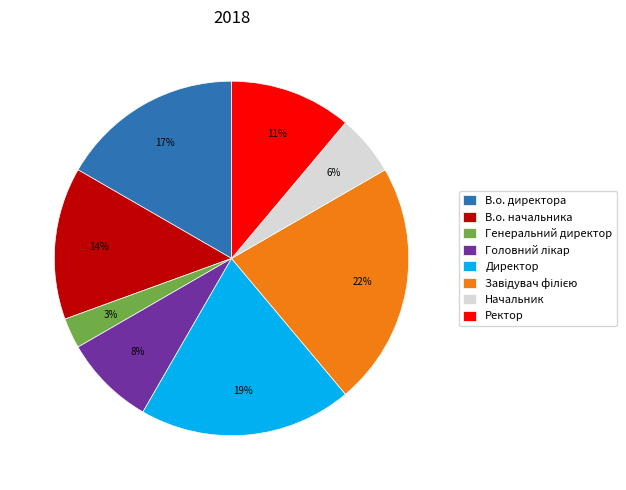

To the nearest percent, what is the average slice percentage?

12%